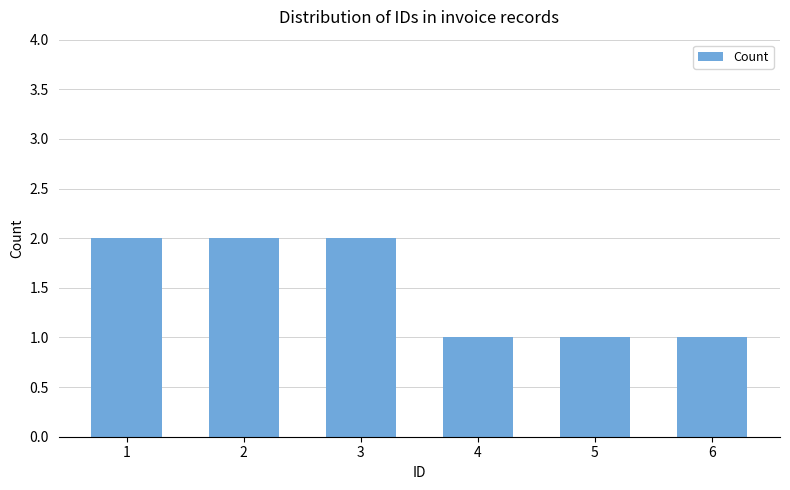

Approximately how many times larger is the value at 5 compared to 3?

0.5